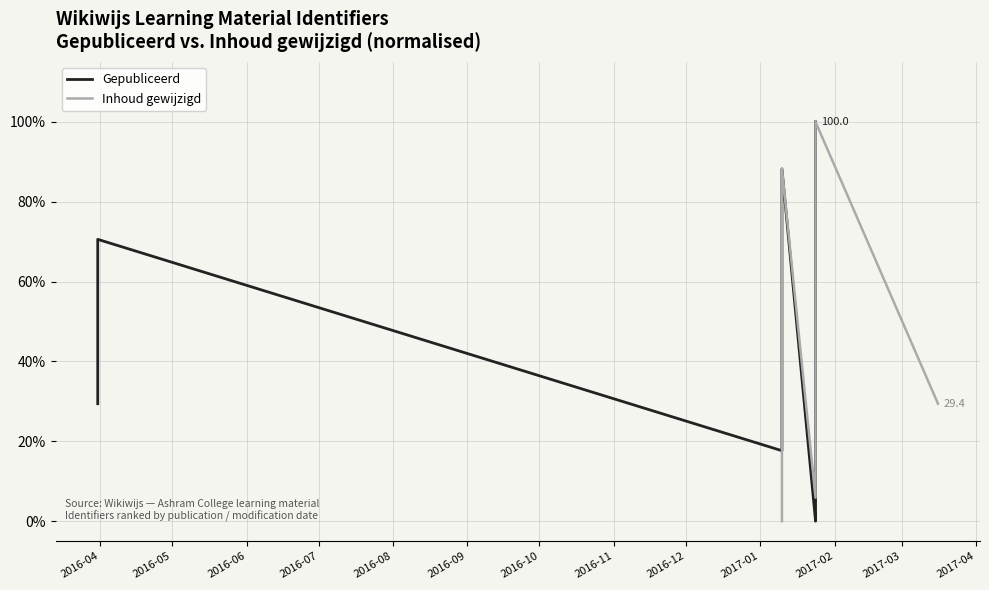

What is the value of the Gepubliceerd point at the 8th from the left?

88.2